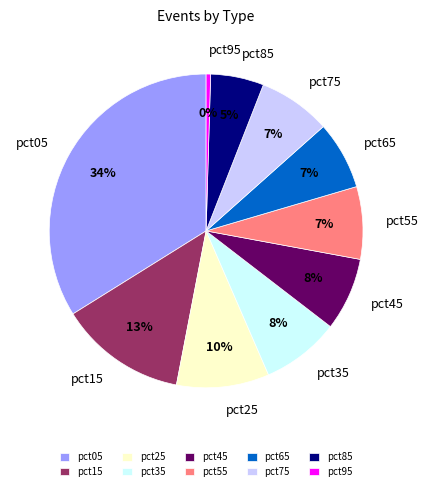

To the nearest percent, what percentage of the pie is pct05?

34%